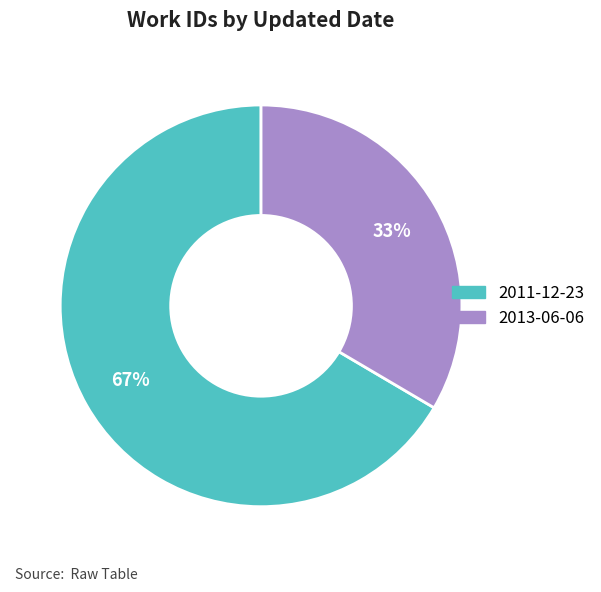

Is it true that 2013-06-06 is 33% of the pie?

True